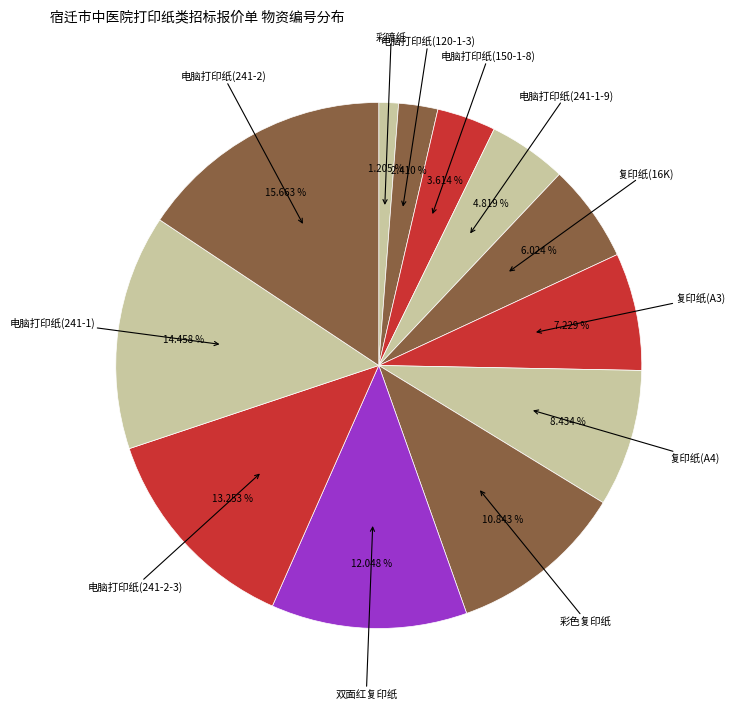

What is the largest slice in the pie chart?

电脑打印纸(241-2)